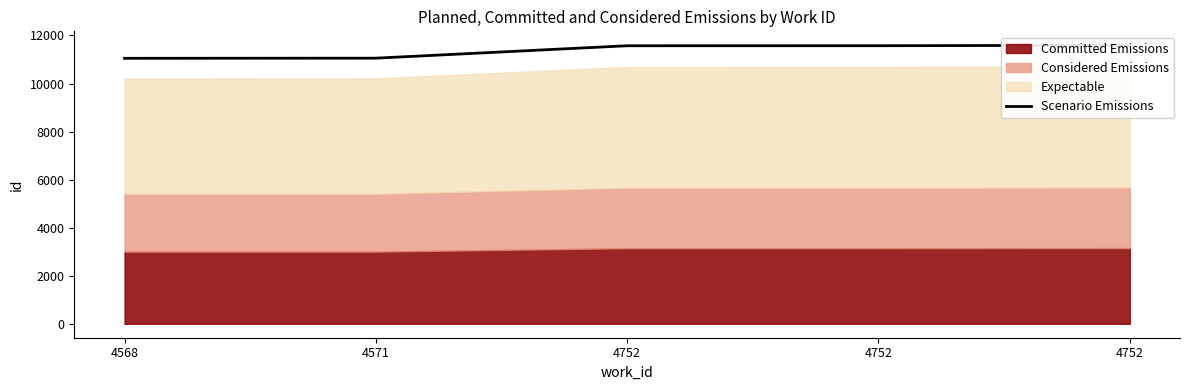

The value at 4752 is 19770.7. True or false?

False